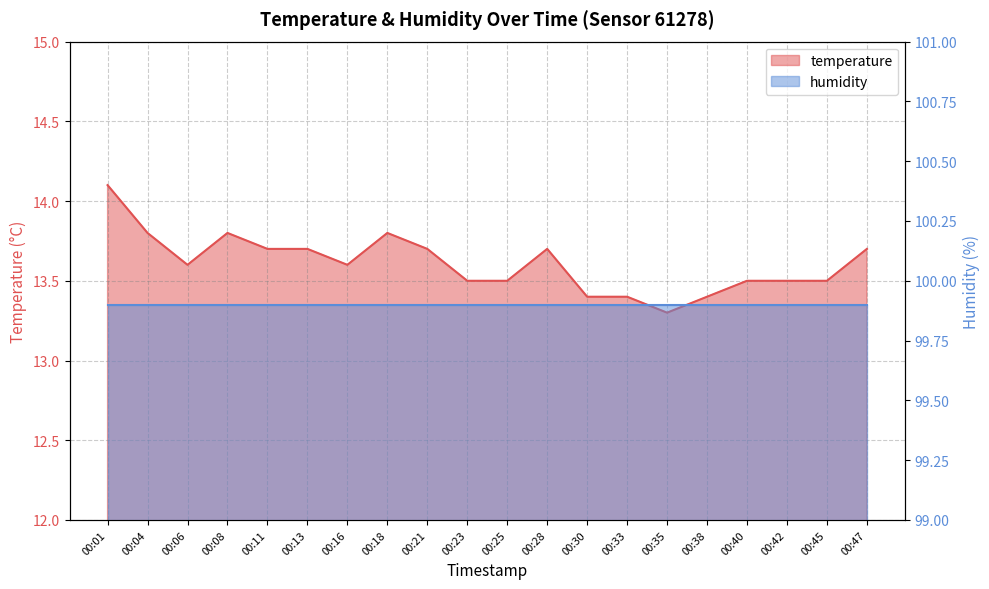

How many values are between 13 and 14?

19